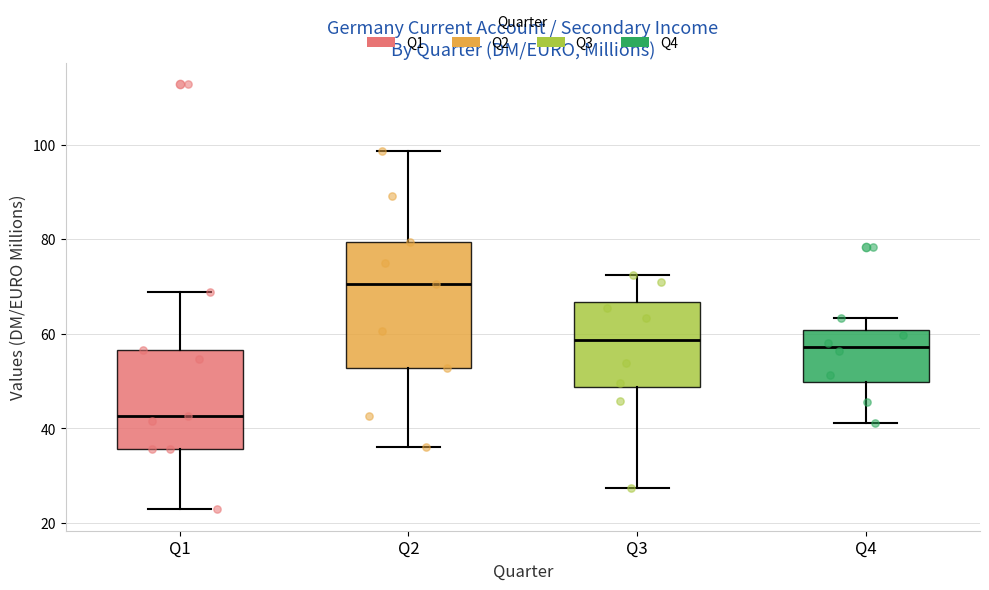

Reading left to right, read every box against the y-axis: the position of its median line, the range the box covers, and the ends of its whiskers. The values are not printed on the chart, so give them approximately, as read against the axis.

Q1: median 42, box 36 to 56, whiskers 22 to 68
Q2: median 70, box 52 to 80, whiskers 36 to 98
Q3: median 58, box 48 to 66, whiskers 28 to 72
Q4: median 58, box 50 to 60, whiskers 42 to 64